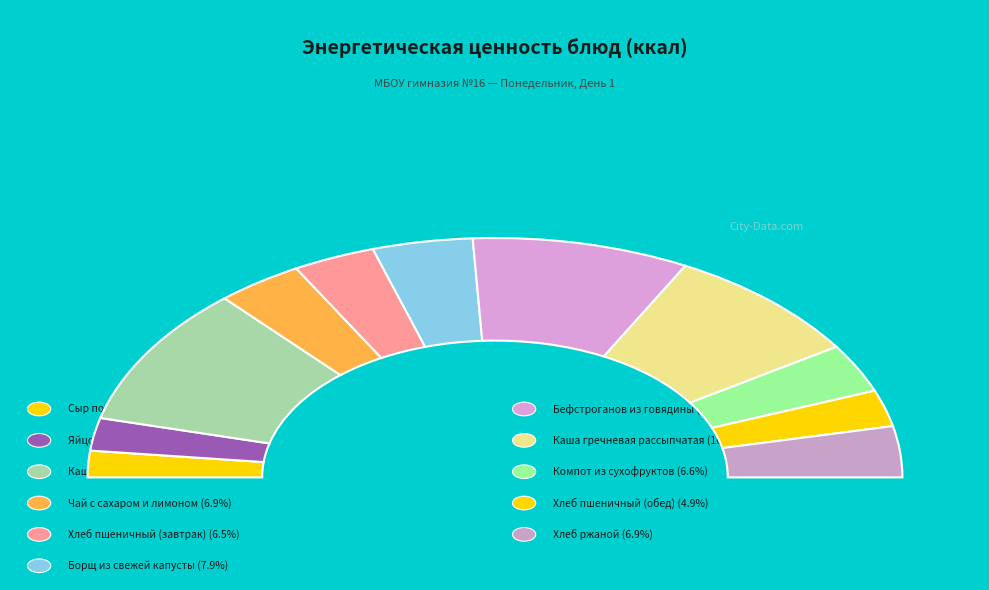

Is there a majority slice in this chart?

No